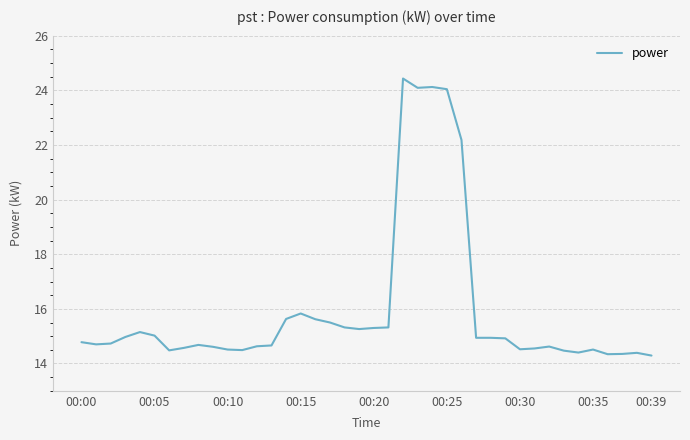

What is the minimum value shown in the chart?

14.3